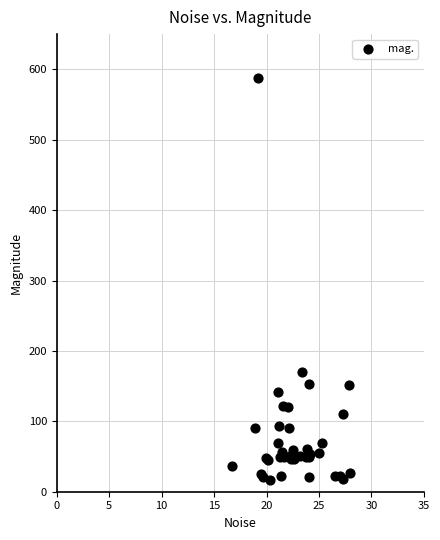

What Y value in the scatter plot is closest to 302?

170.6